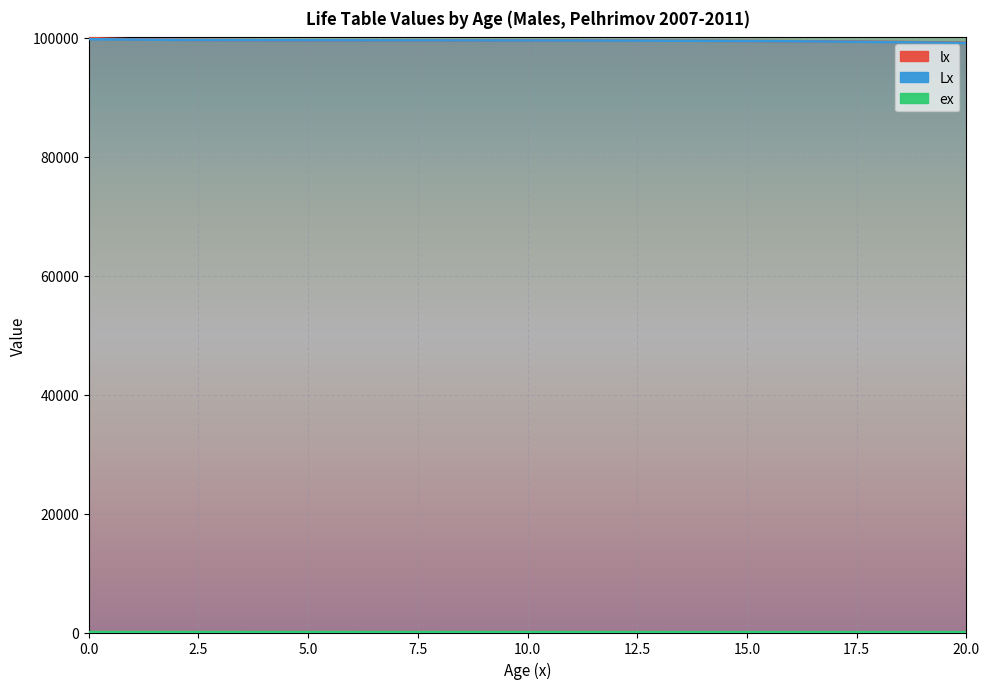

What is the sum of the ex values at 15 and 16?

119.3